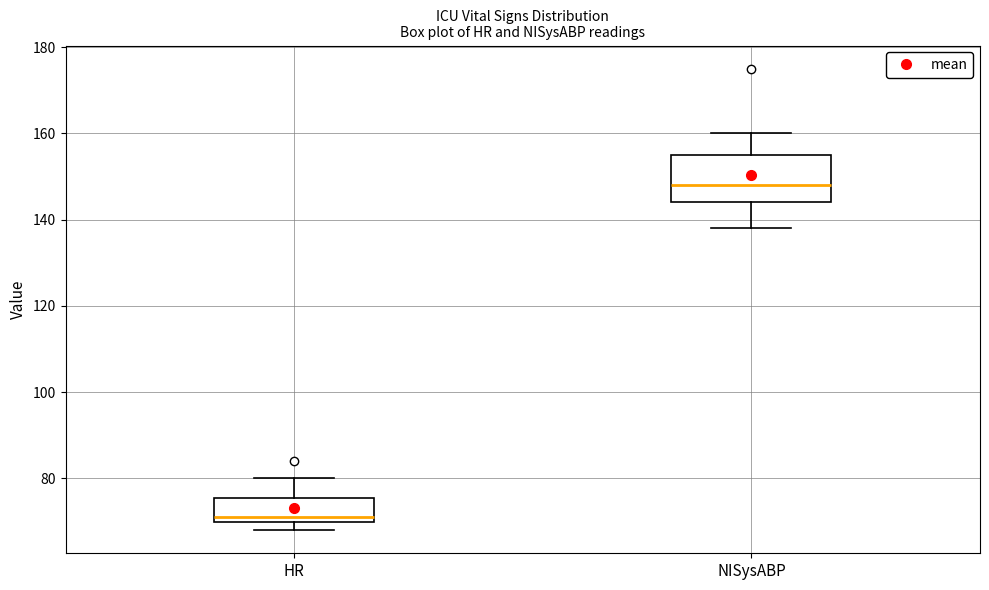

Which box is the tallest, from its lower edge to its upper edge?

NISysABP